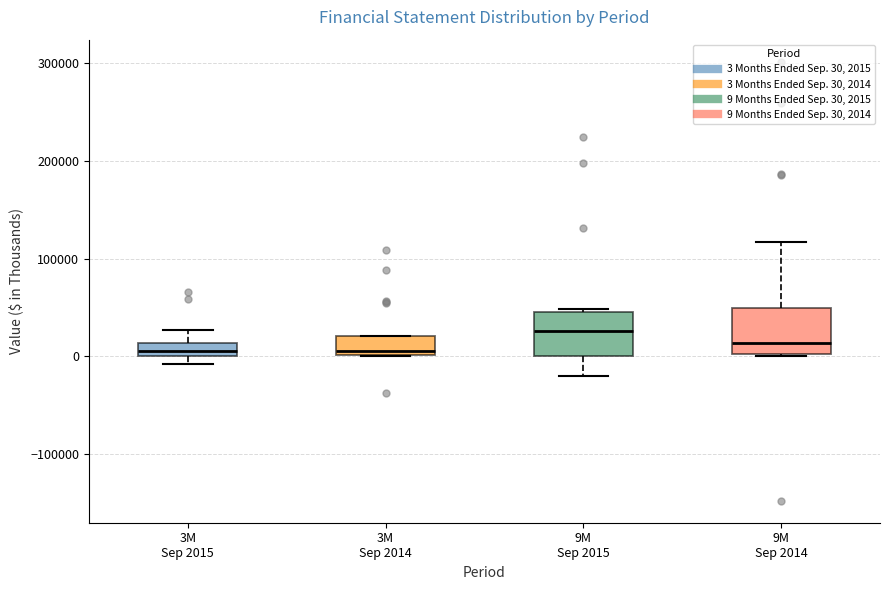

Which box has the highest median line?

9M Sep 2015